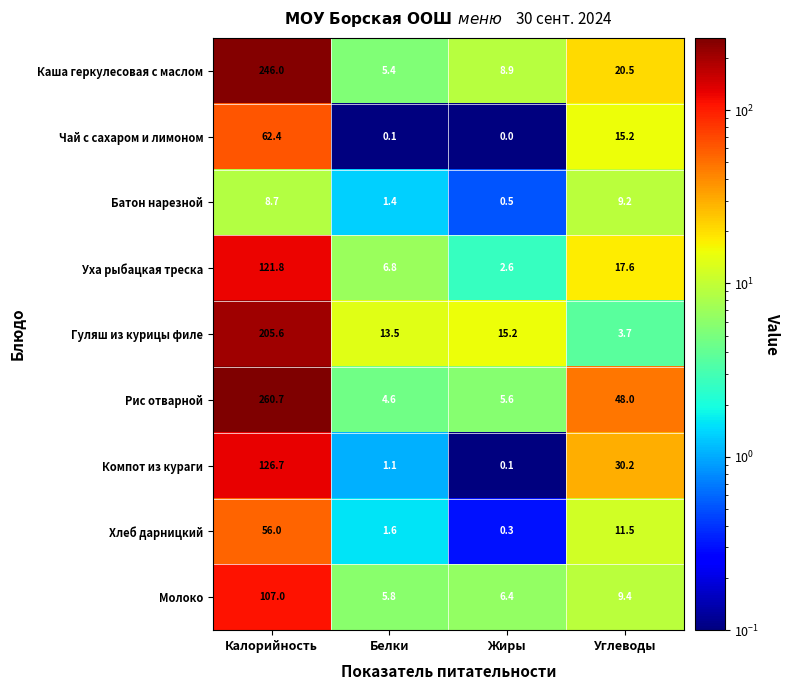

Is the value of Гуляш из курицы филе at Углеводы greater than the value of Хлеб дарницкий at Калорийность?

No